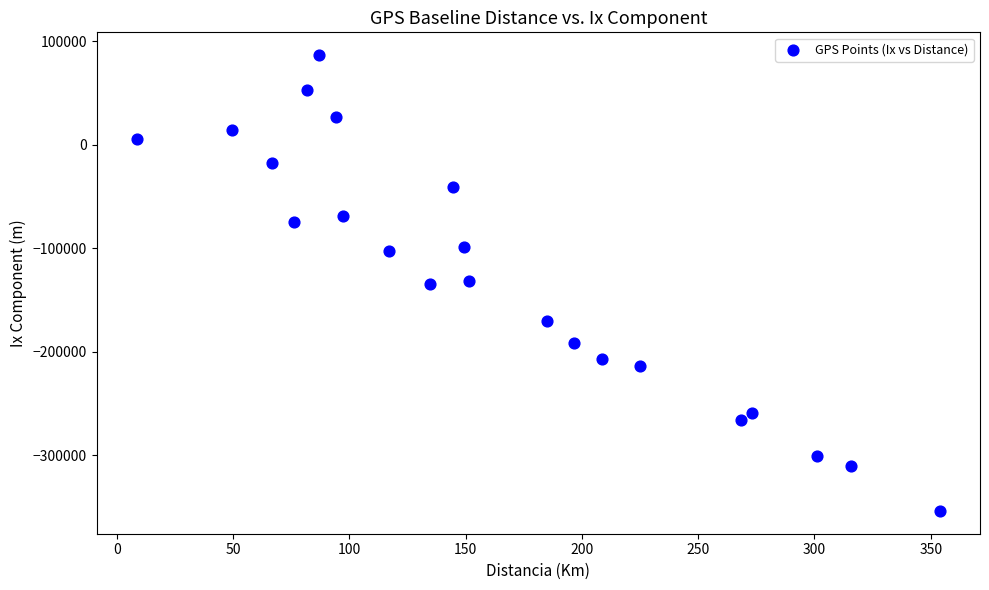

What is the range of X values (max minus min)?

345.4